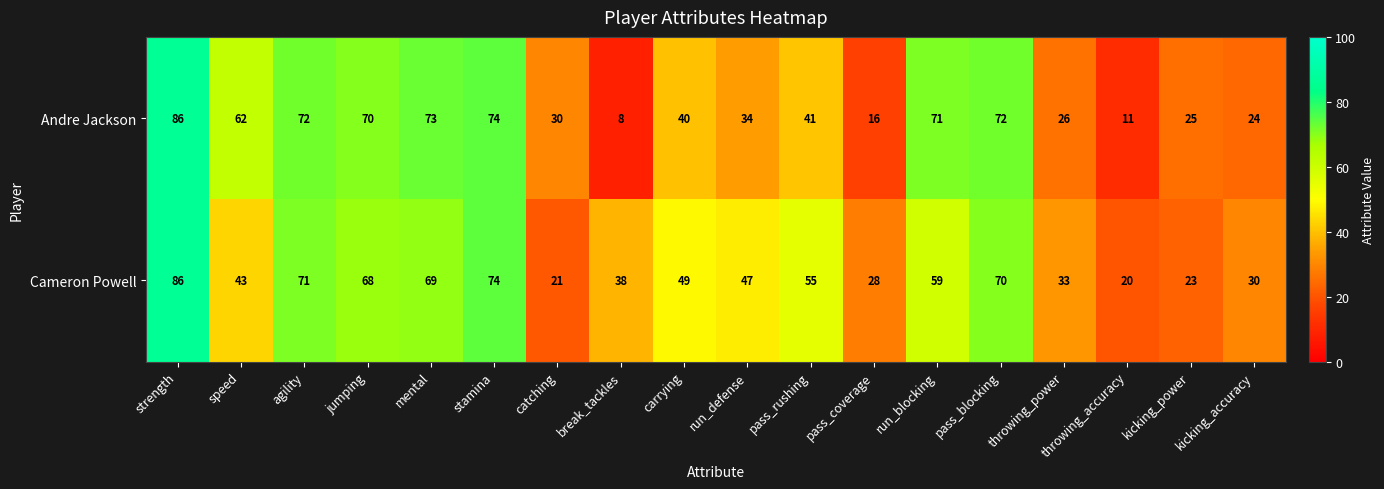

Between carrying and run_defense, which series saw the biggest shift?

Andre Jackson